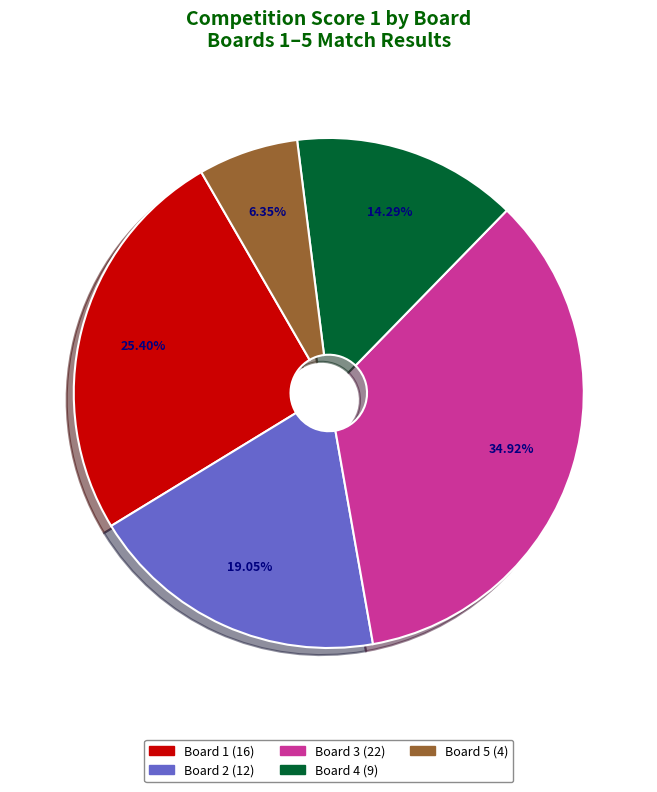

How many segments does this pie chart have?

5